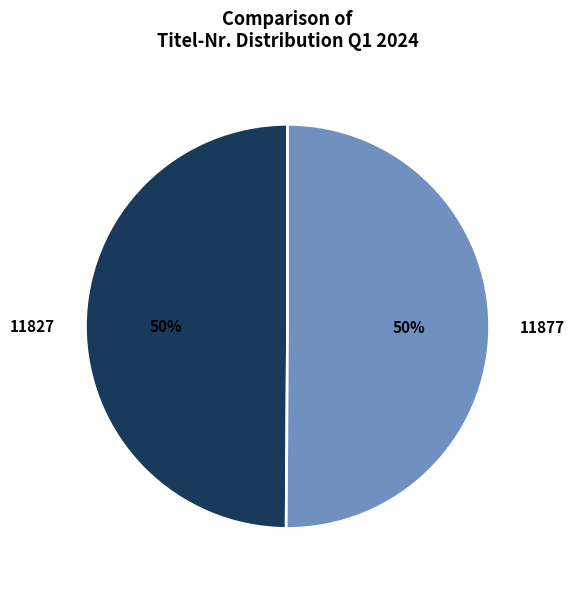

The 11877 slice represents 50% of the pie. True or false?

True